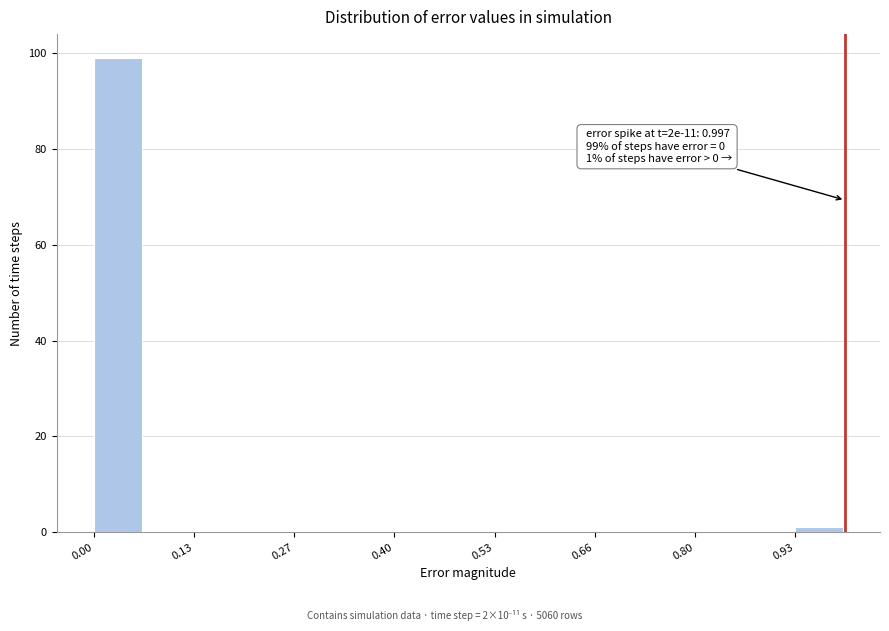

Read against the x-axis, roughly where is the centre of the tallest bar?

0.04